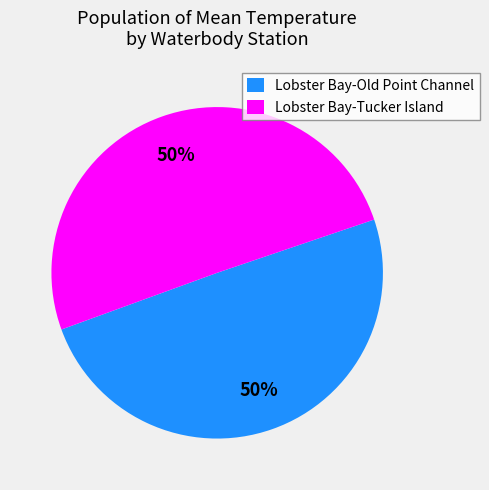

Count the number of slices in the pie.

2